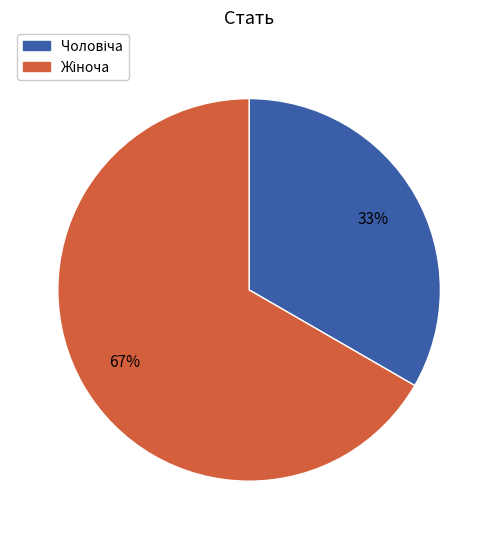

Is there any slice that represents more than half of the pie?

Yes